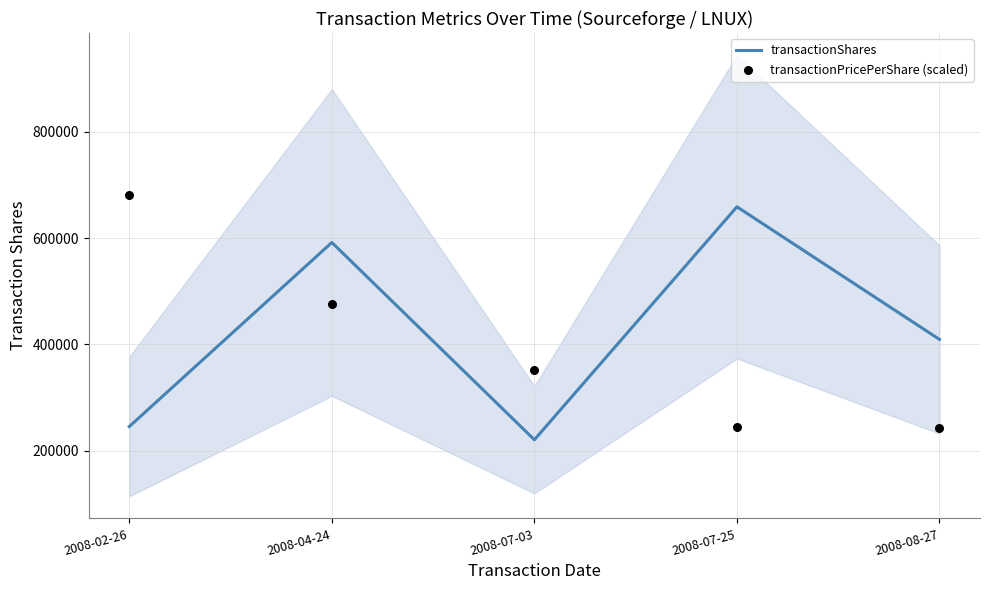

At which category is the sum across all series the highest?

2008-04-24